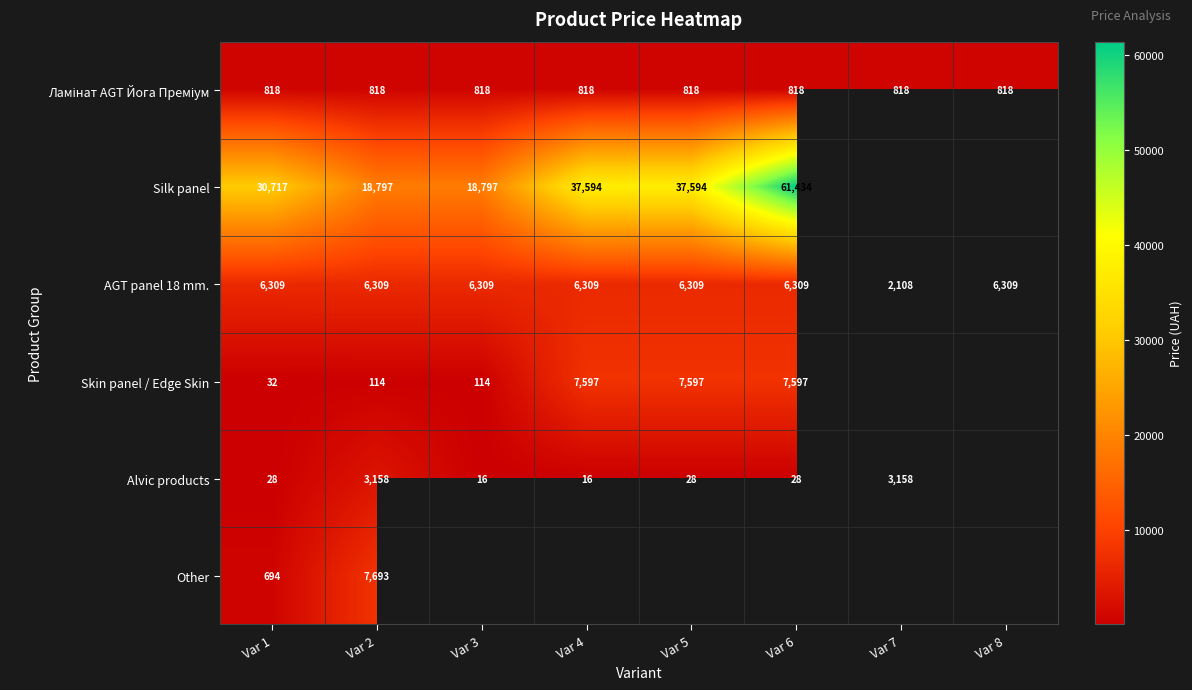

Is the value of Alvic products at Var 7 greater than the value of Silk panel at Var 1?

No